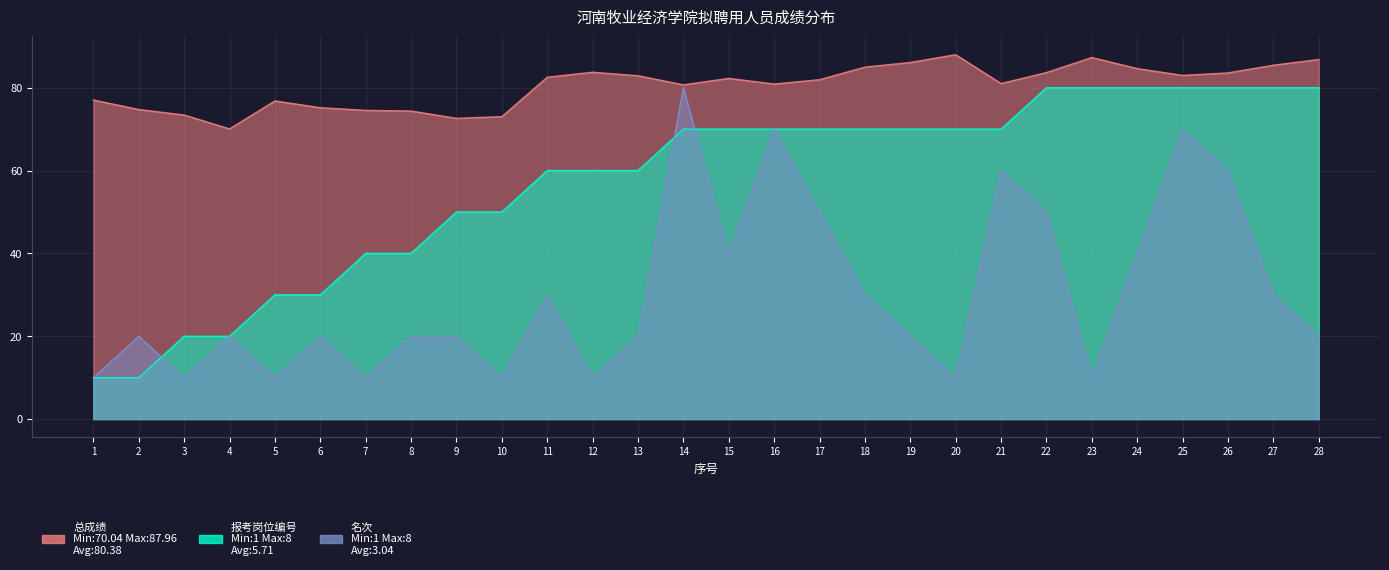

Which has a higher value, 22 or 11?

22